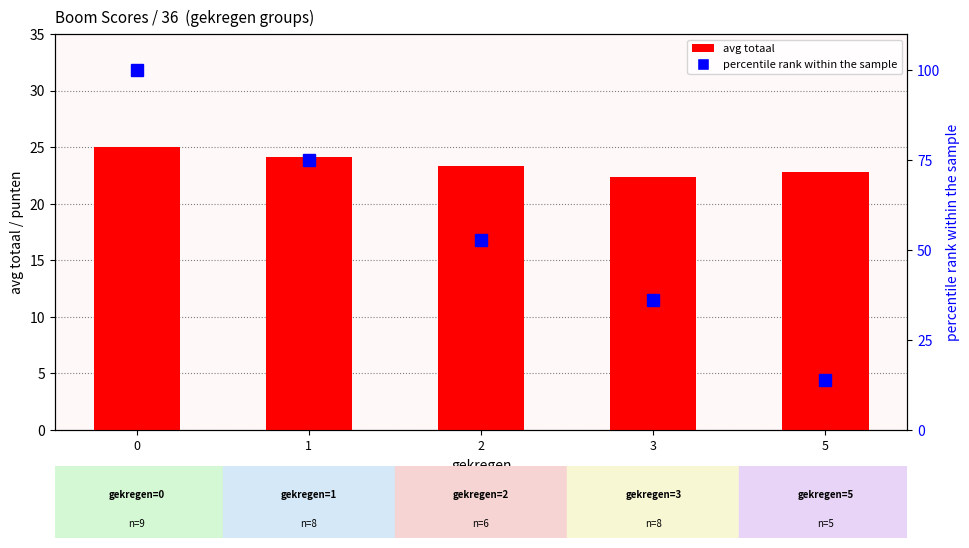

Rank the series by their average value, from highest to lowest.

percentile rank within group, avg totaal